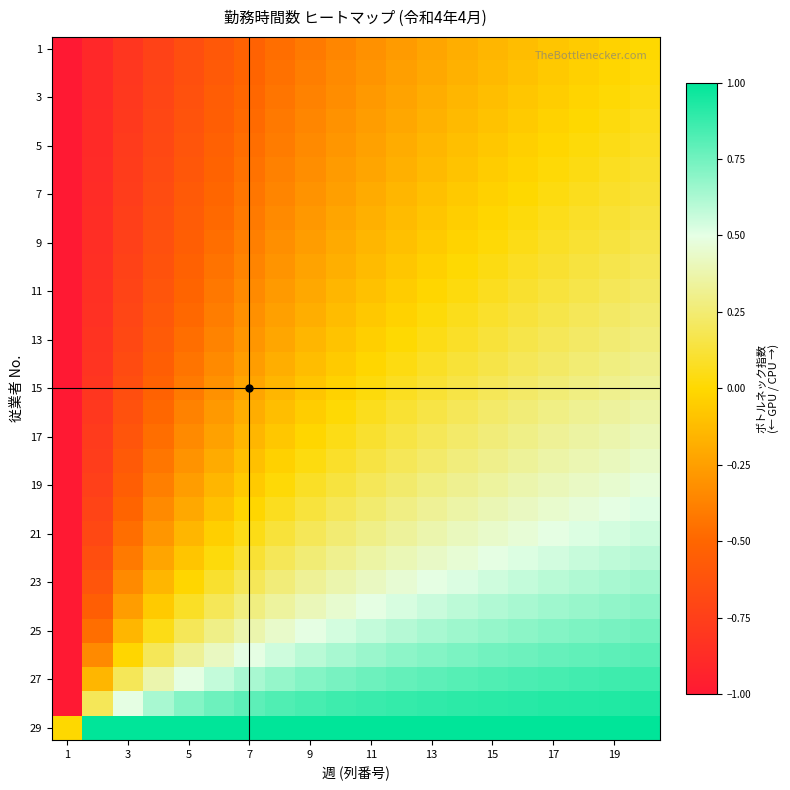

How many categories are shown in the chart?

20